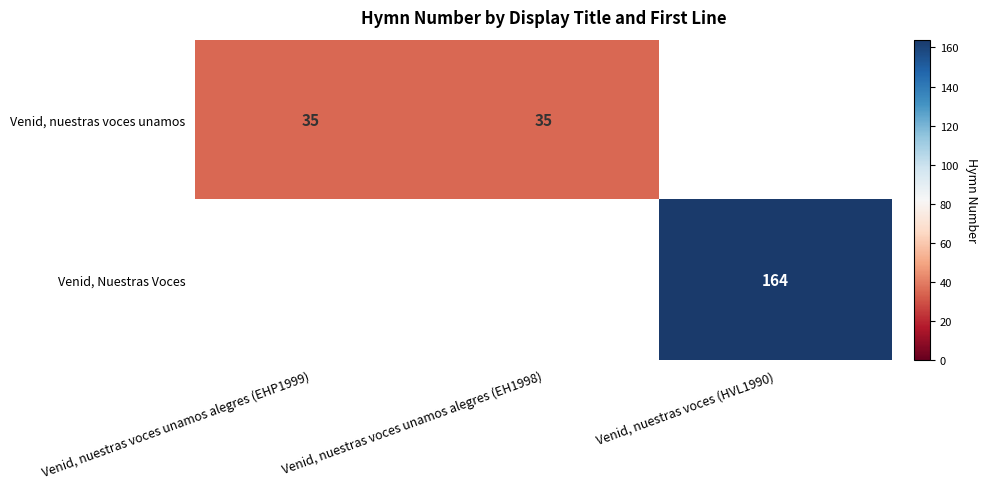

The value of Venid, nuestras voces unamos at Venid, nuestras voces unamos alegres (EH1998) is 35. True or false?

True